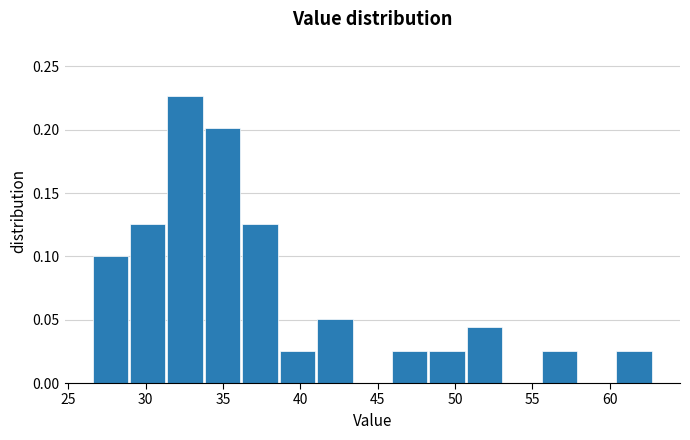

How tall is the bar that spans 60.5 to 63.0 on the x-axis? Neither the bar edges nor the heights are printed on the chart, so give them approximately, as read against the axes.

0.025